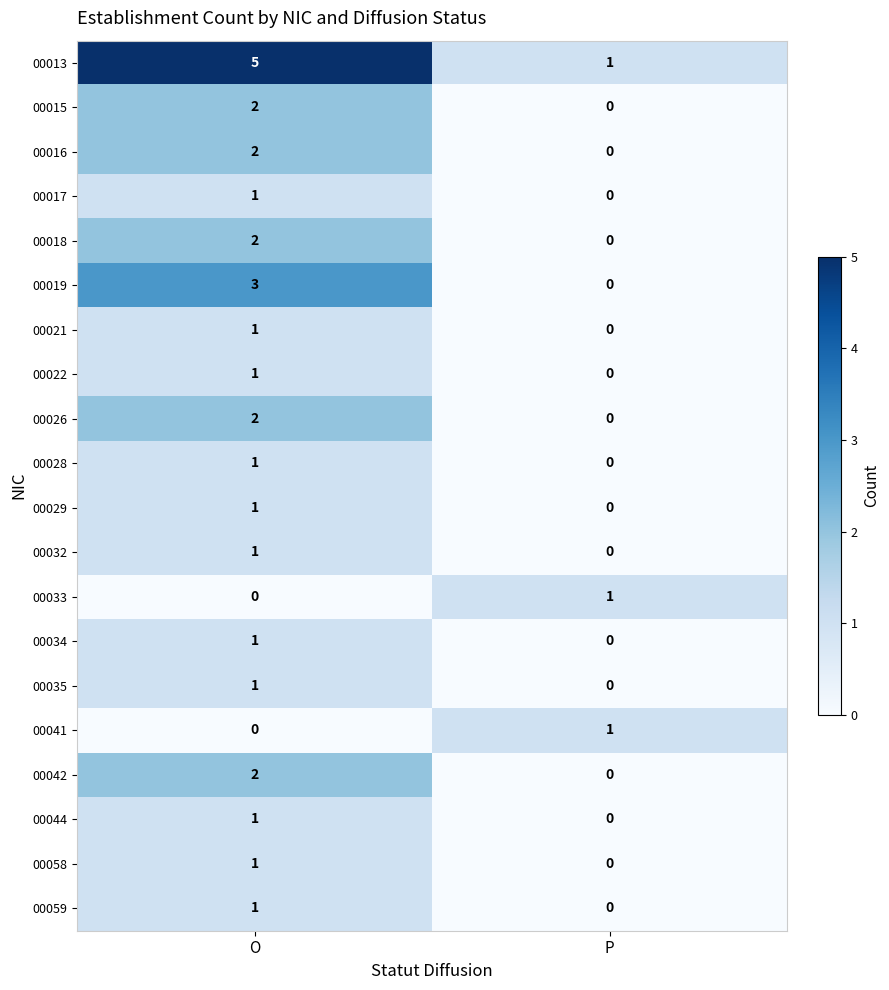

Rank the categories by 00026 value from highest to lowest.

O, P